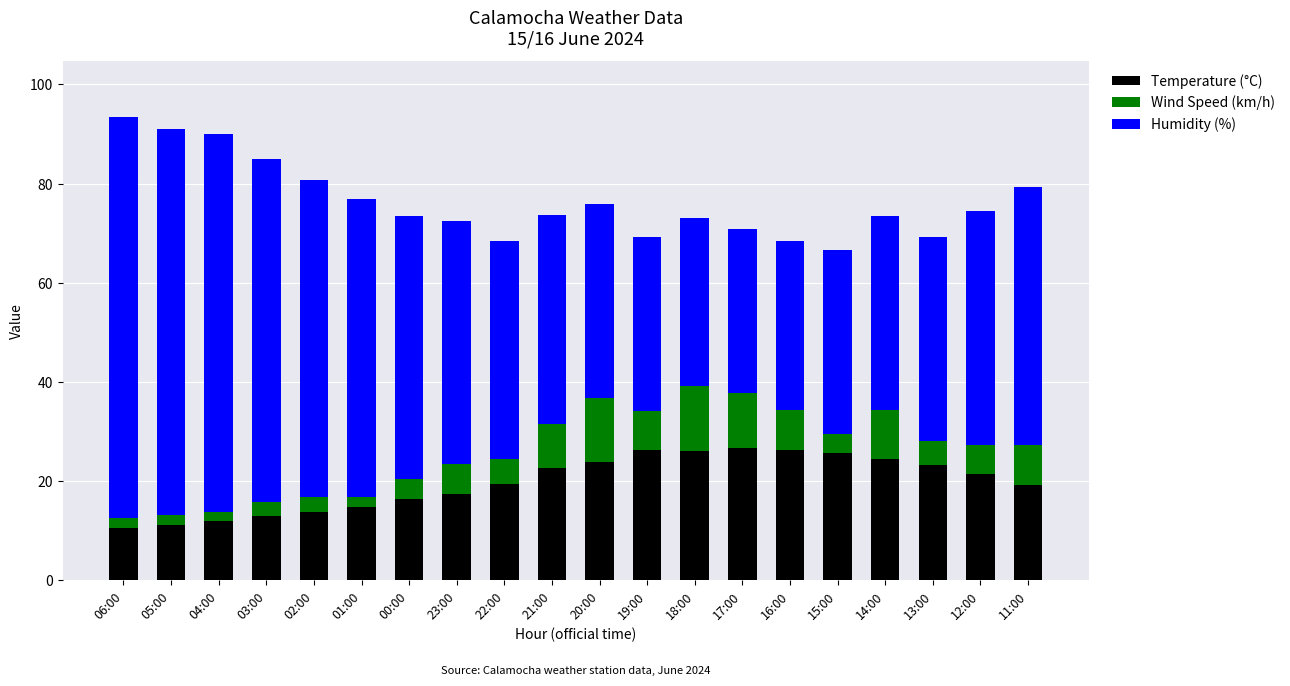

What is the maximum value for Temperature (°C)?

26.8